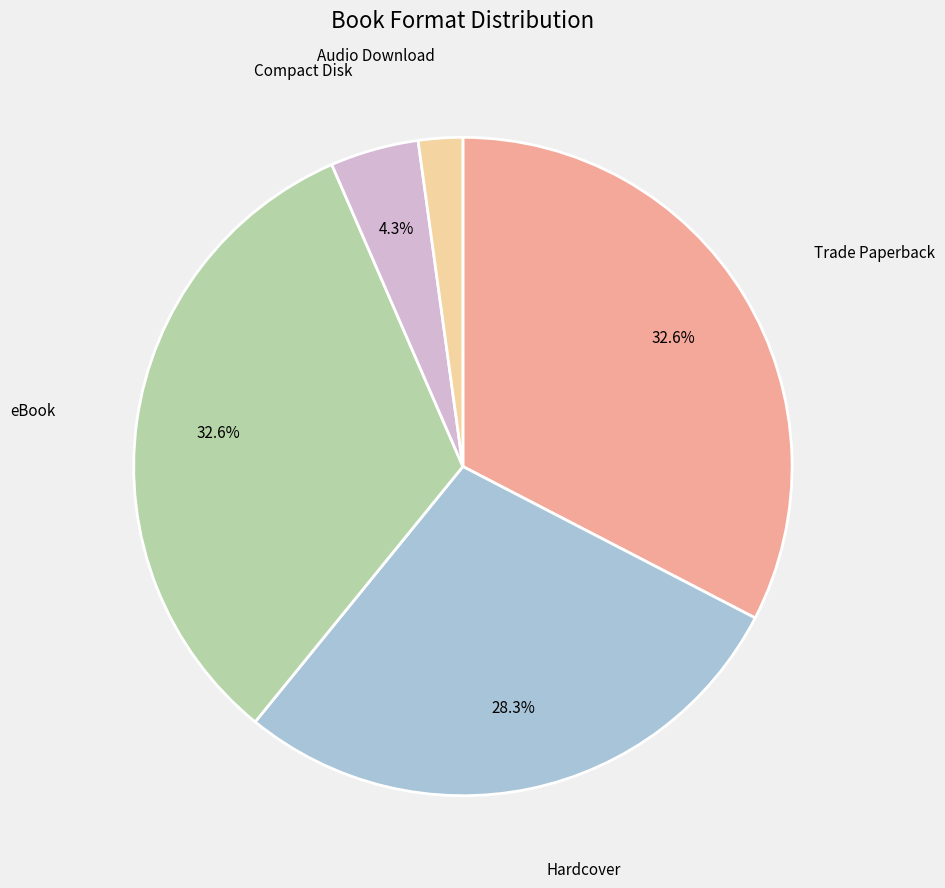

Count the number of slices in the pie.

5